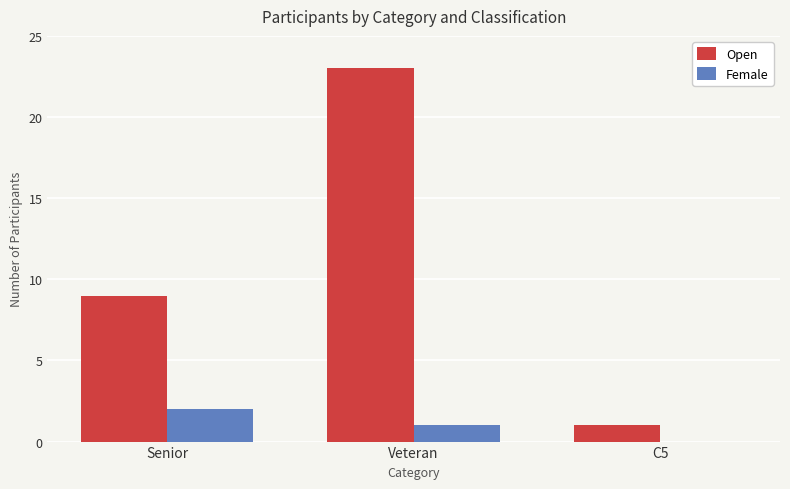

How many positive values does the Female series have?

2